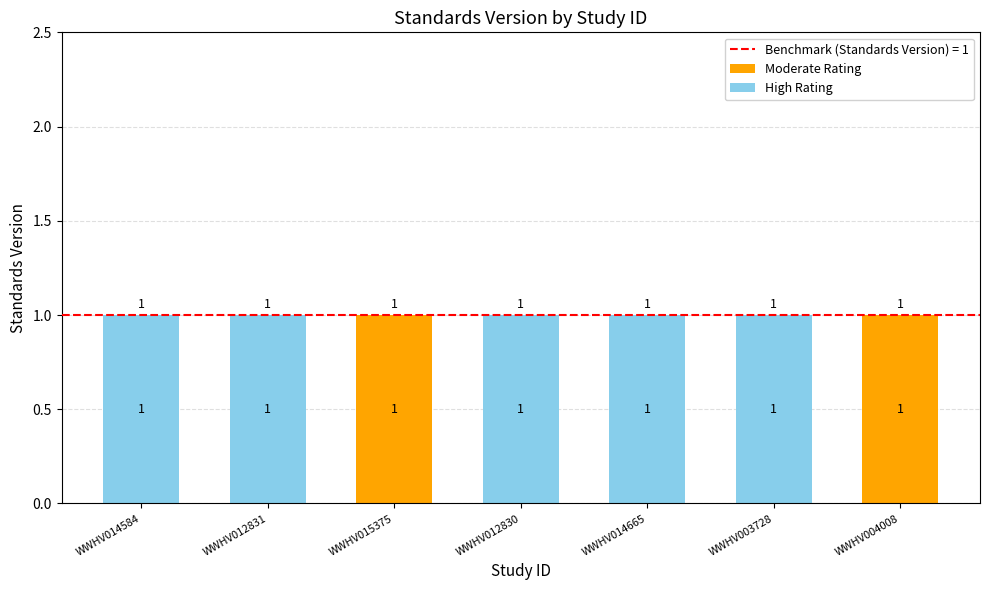

Are the bars horizontal?

No